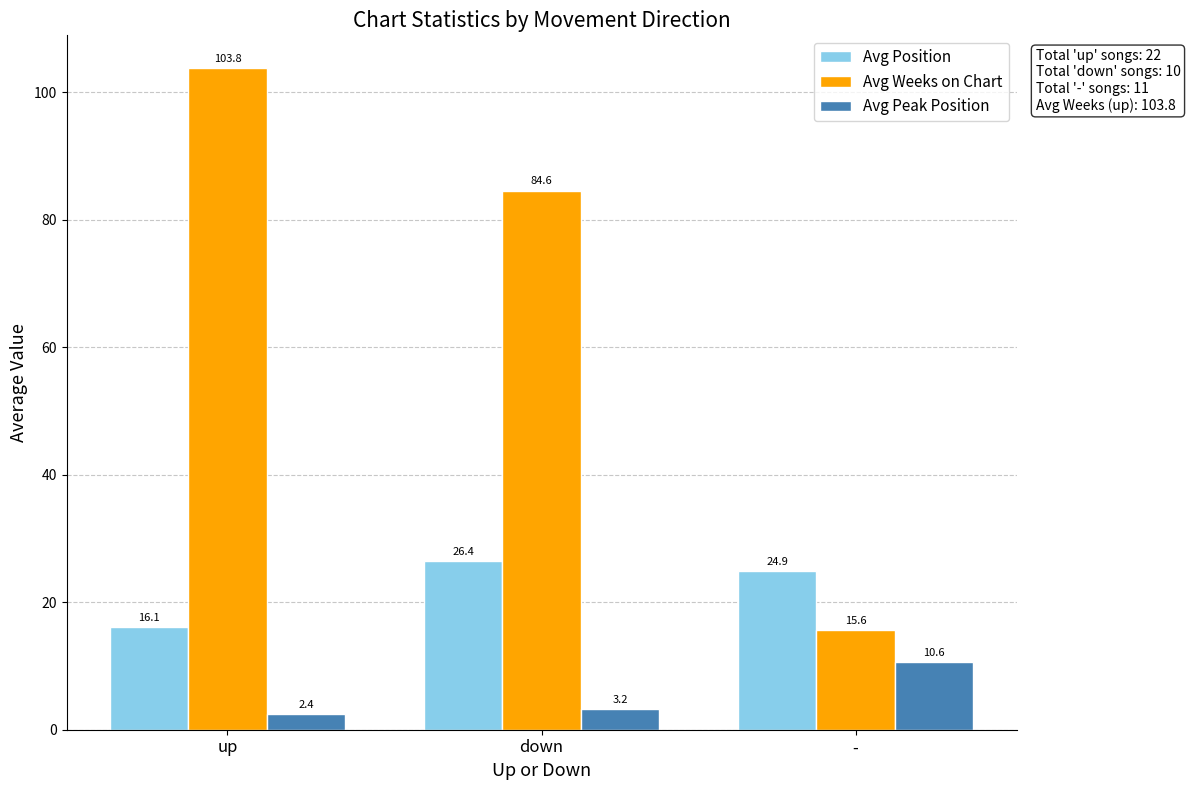

The value of Avg Weeks on Chart at - is 7.1. True or false?

False